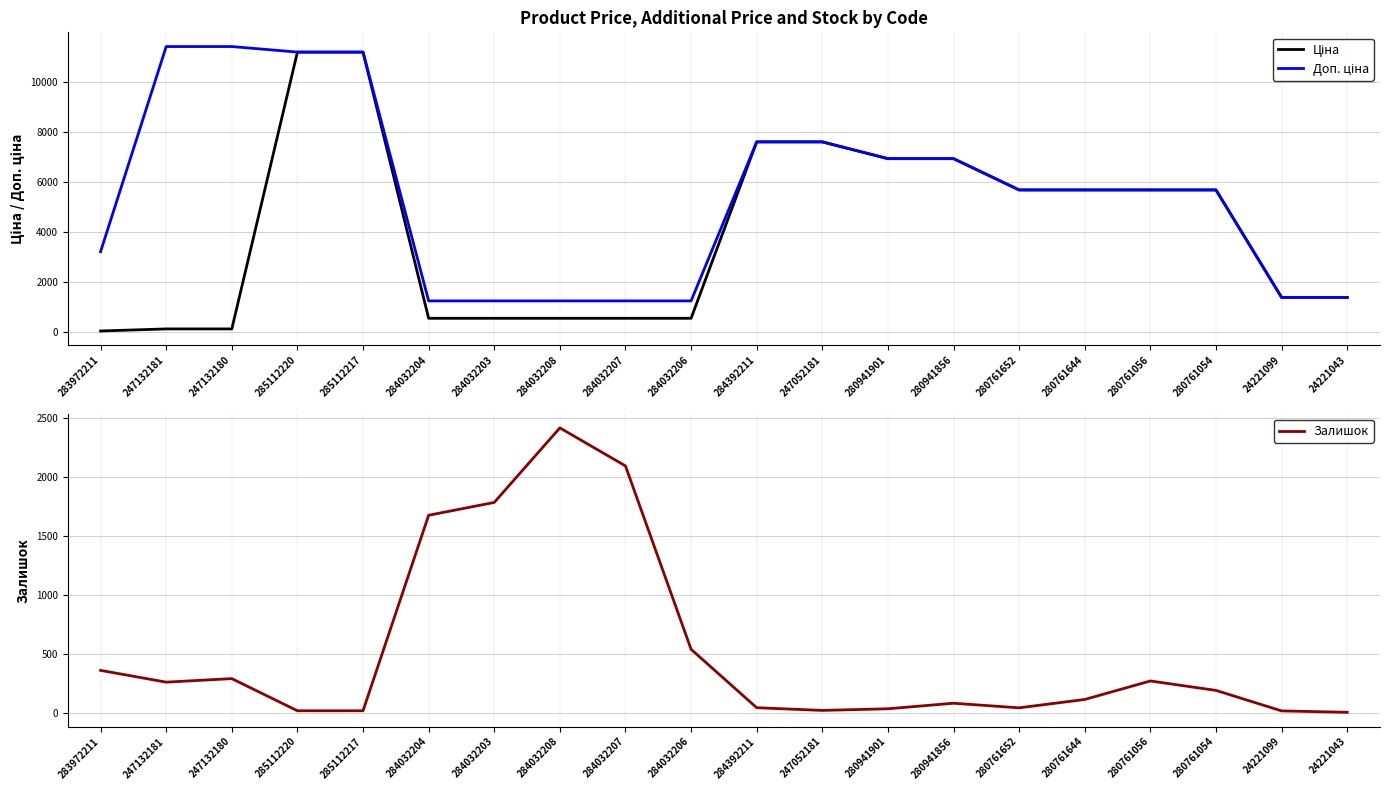

The Ціна series shows 10607.9 at 284392211. True or false?

False